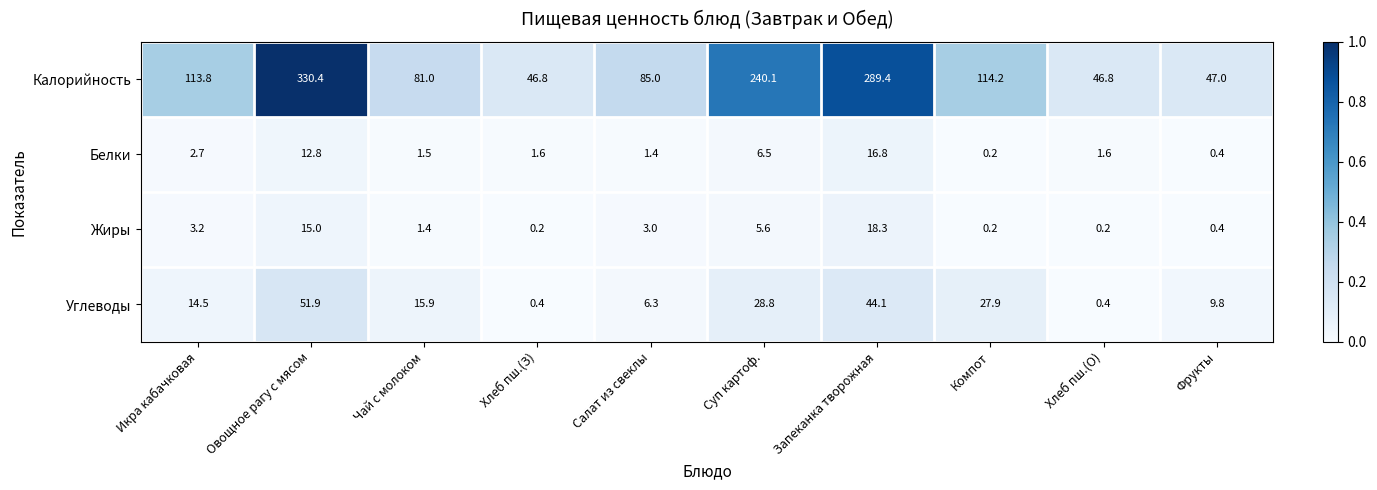

Where is Жиры nearest to the value 9?

Суп картоф.